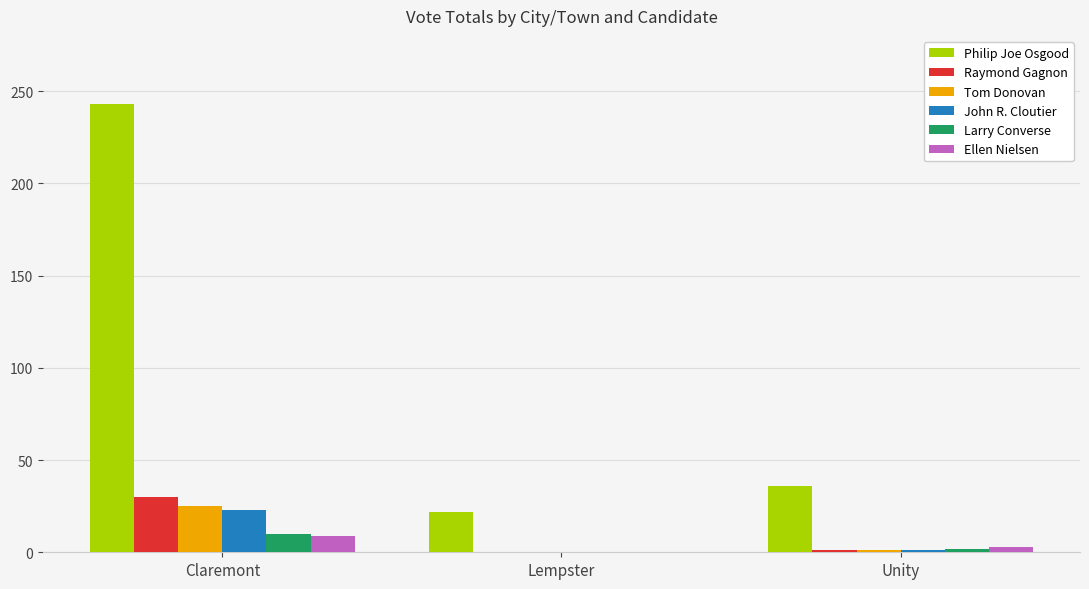

The value of Philip Joe Osgood at Unity is 47. True or false?

False